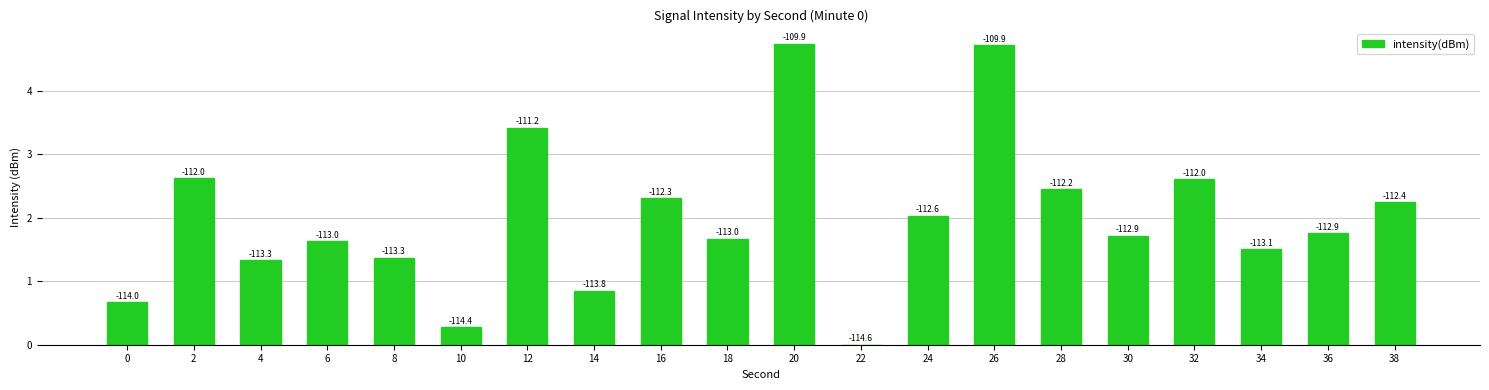

What is the average value?

2.0